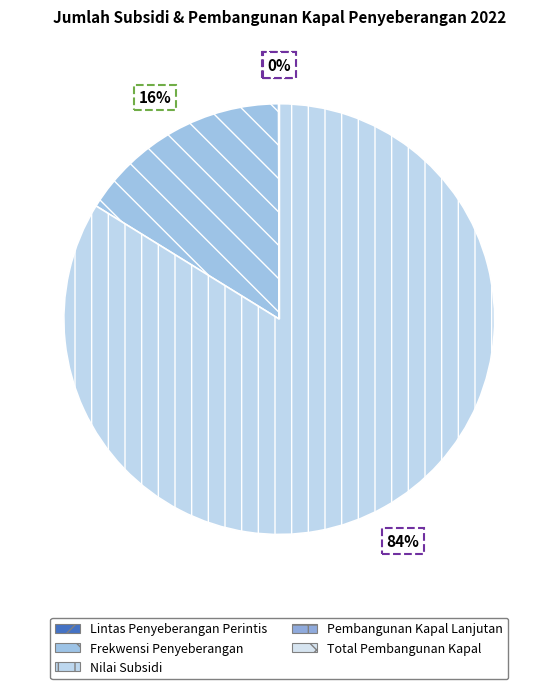

Which has a higher value, Nilai Subsidi or Total Pembangunan Kapal?

Nilai Subsidi